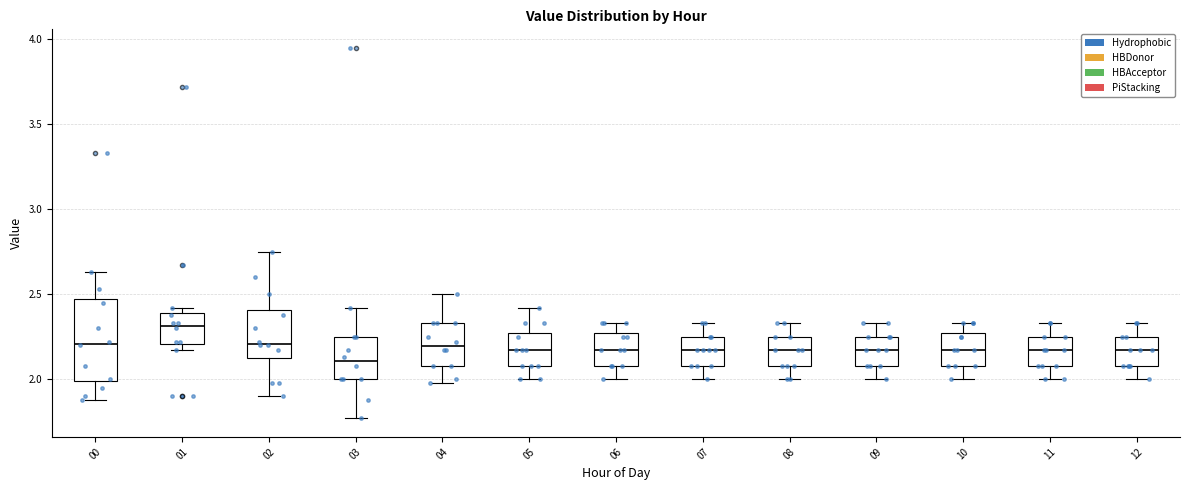

Which box's median line is the highest?

01